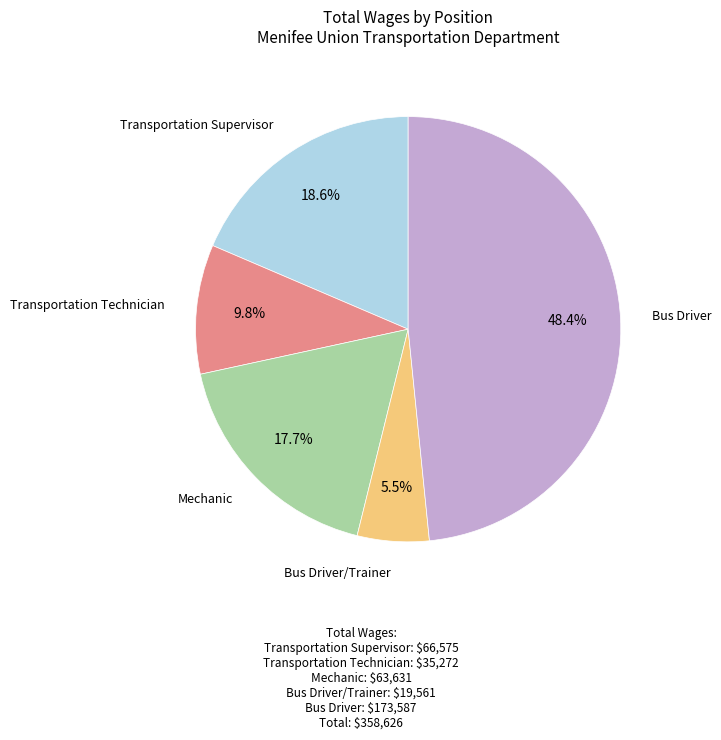

The Transportation Technician slice represents 5% of the pie. True or false?

False